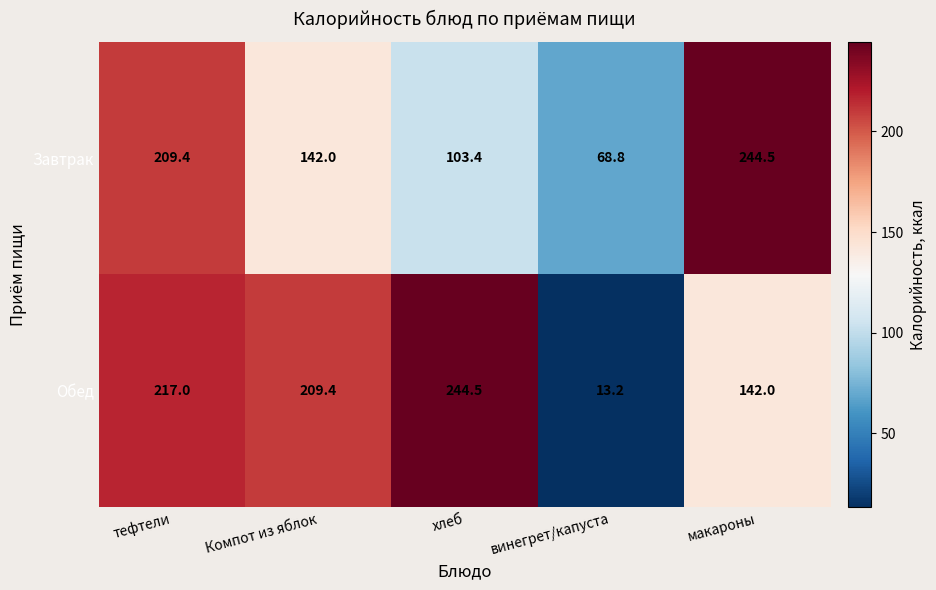

What is the total value across all series at тефтели?

426.4